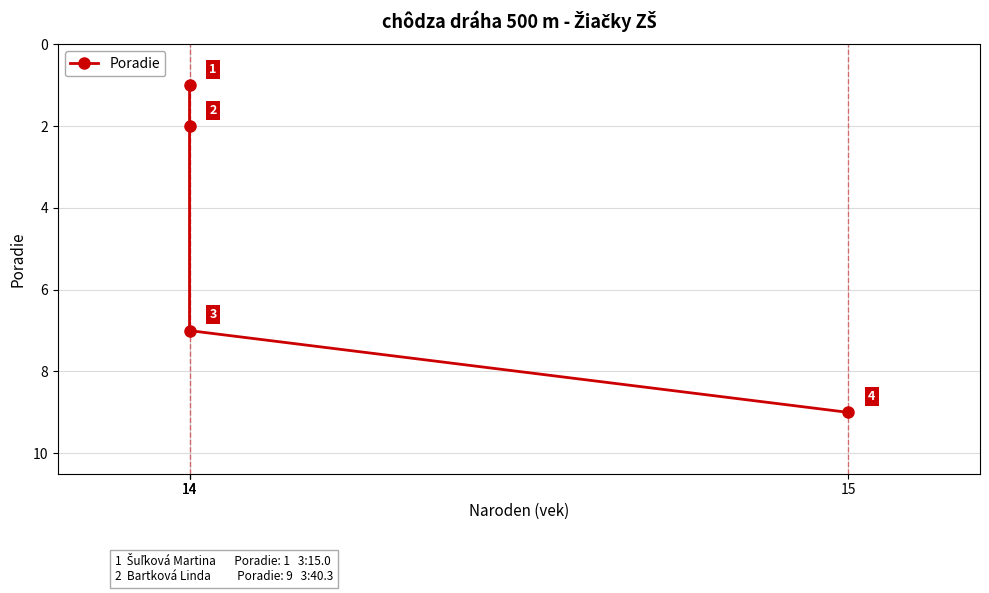

At which label is the value closest to 5?

14